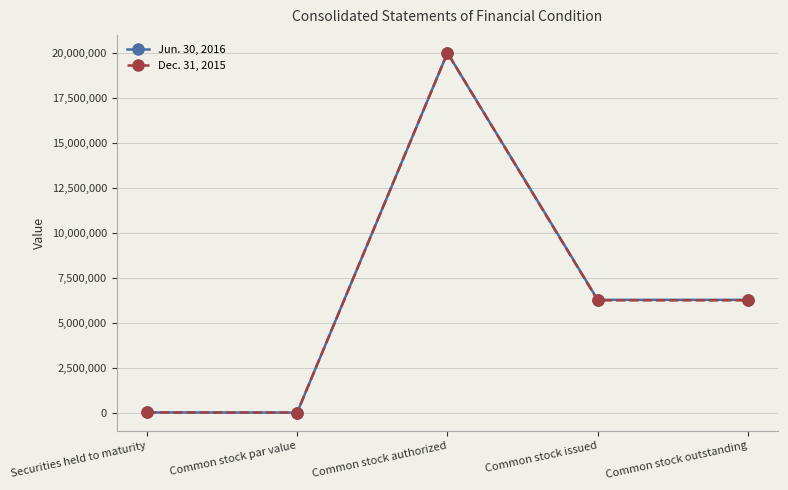

Which label corresponds to the largest value in the chart?

Common stock authorized